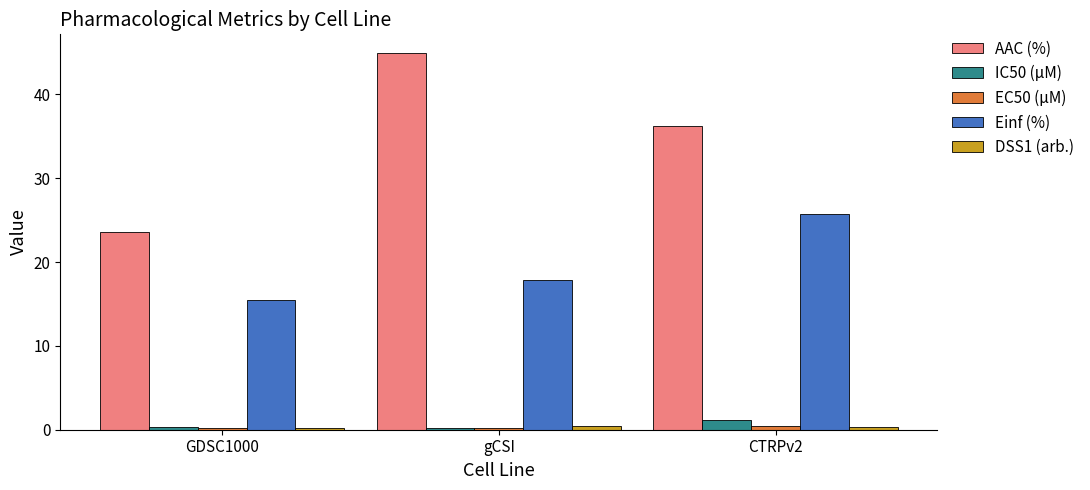

True or false: Einf (%) has a value of 17.8 at gCSI.

True